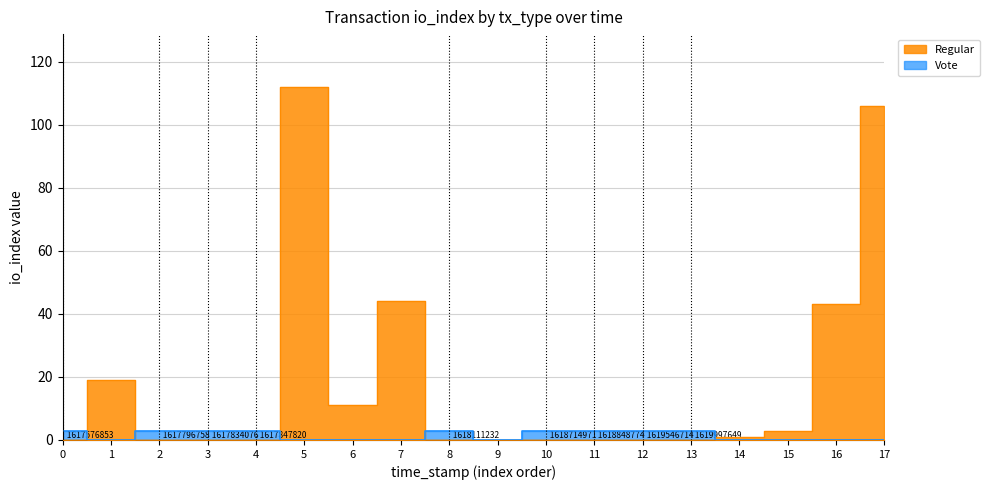

At which category does the chart reach its minimum across all series?

4